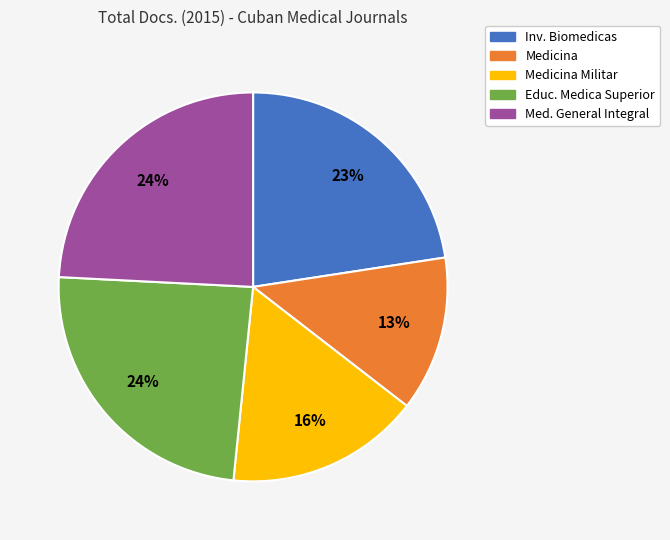

To the nearest percent, what is the average slice percentage?

20%